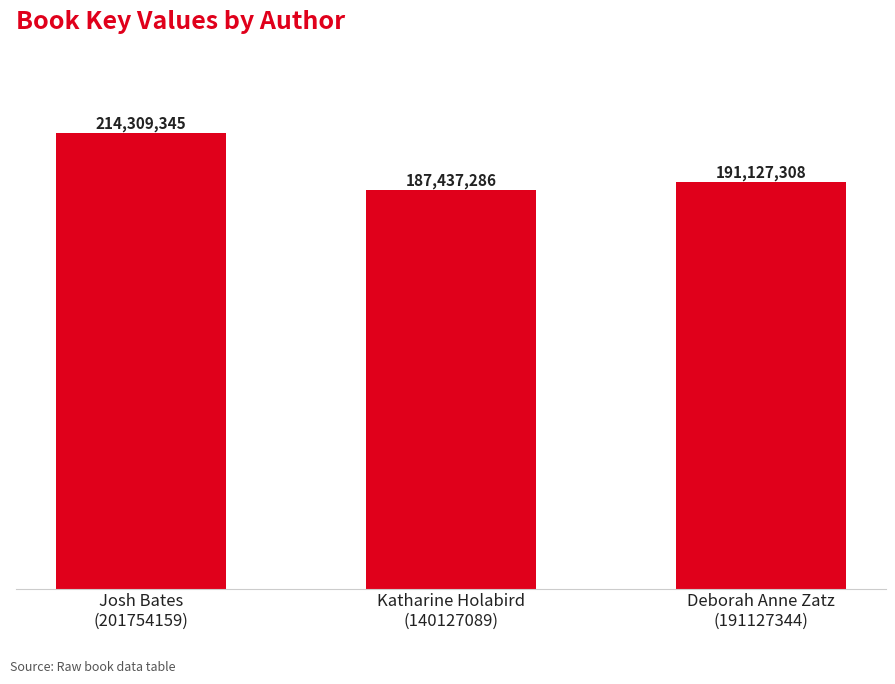

Does the chart contain any negative values?

No